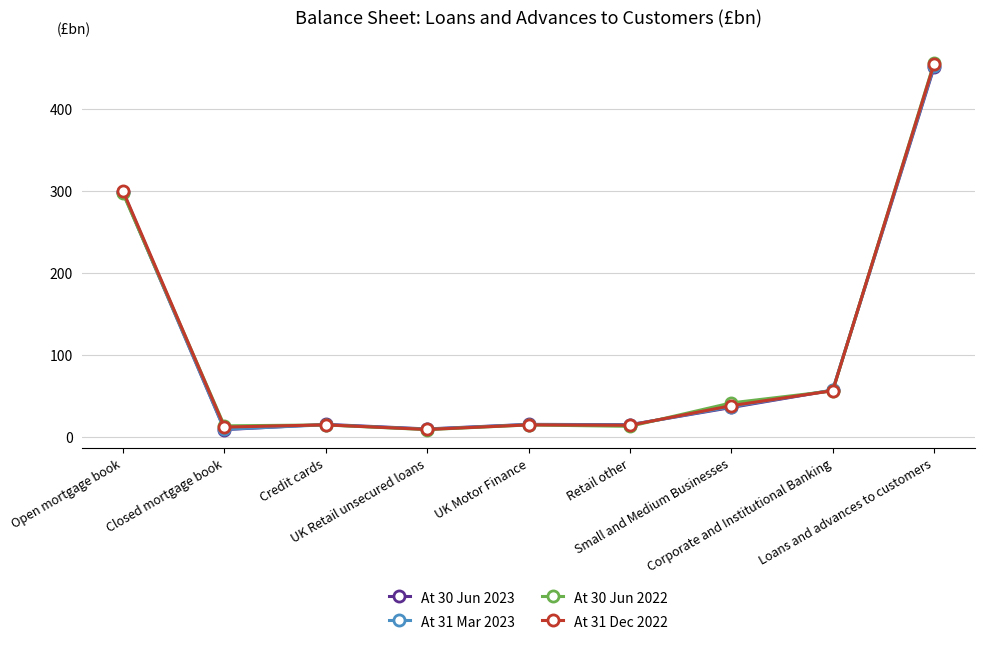

What are all the series names shown in the legend?

At 30 Jun 2023, At 31 Mar 2023, At 30 Jun 2022, At 31 Dec 2022